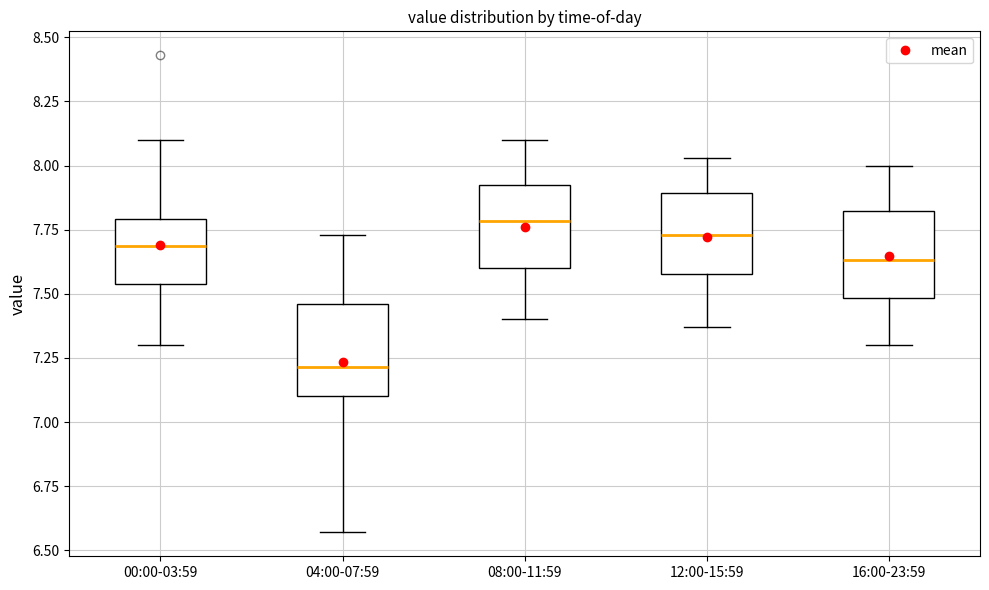

Reading left to right, transcribe this box plot: for each box, give where its median line is, the range the box spans, and where its two whiskers end, as read against the y-axis. The values are not printed on the chart, so give them approximately, as read against the axis.

00:00-03:59: median 7.70, box 7.55 to 7.80, whiskers 7.30 to 8.10
04:00-07:59: median 7.20, box 7.10 to 7.45, whiskers 6.55 to 7.75
08:00-11:59: median 7.80, box 7.60 to 7.90, whiskers 7.40 to 8.10
12:00-15:59: median 7.75, box 7.60 to 7.90, whiskers 7.35 to 8.05
16:00-23:59: median 7.65, box 7.50 to 7.80, whiskers 7.30 to 8.00